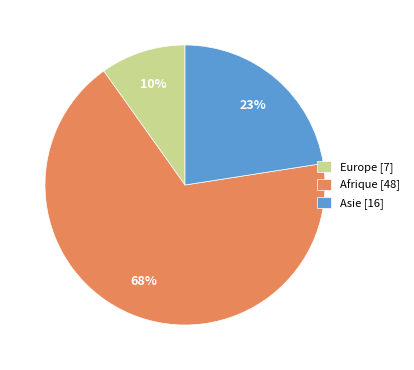

Is there any slice that represents more than half of the pie?

Yes